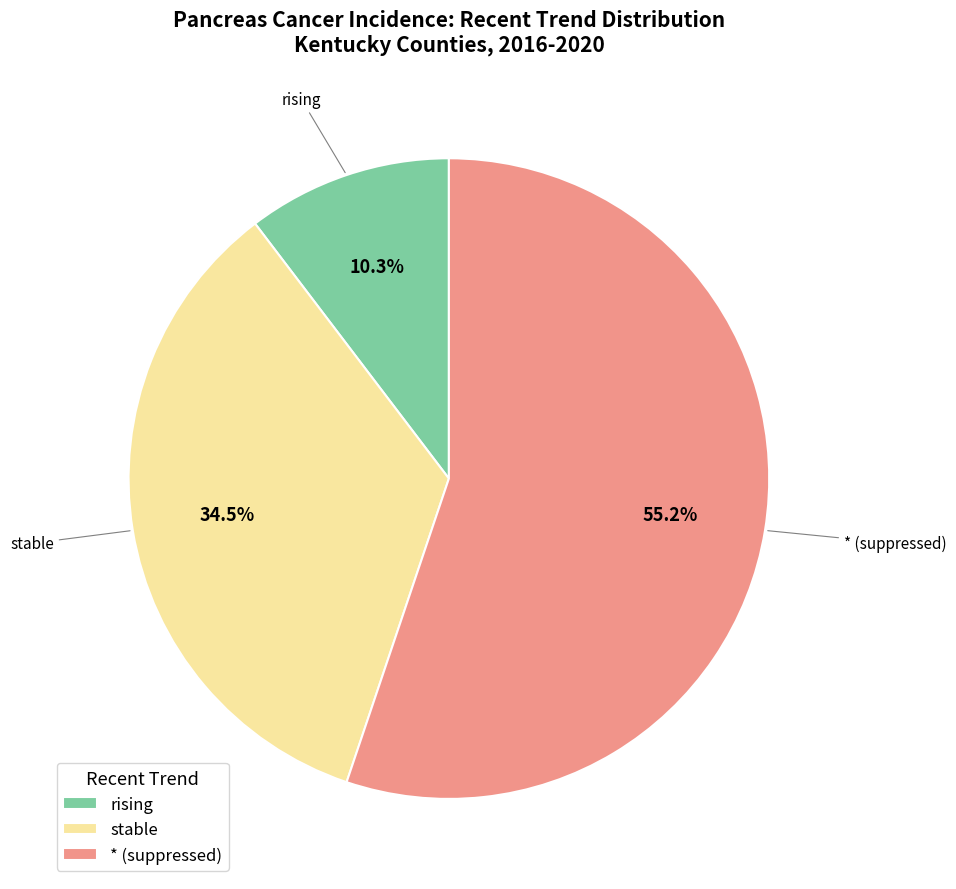

What percentage is NOT represented by rising?

89.7%